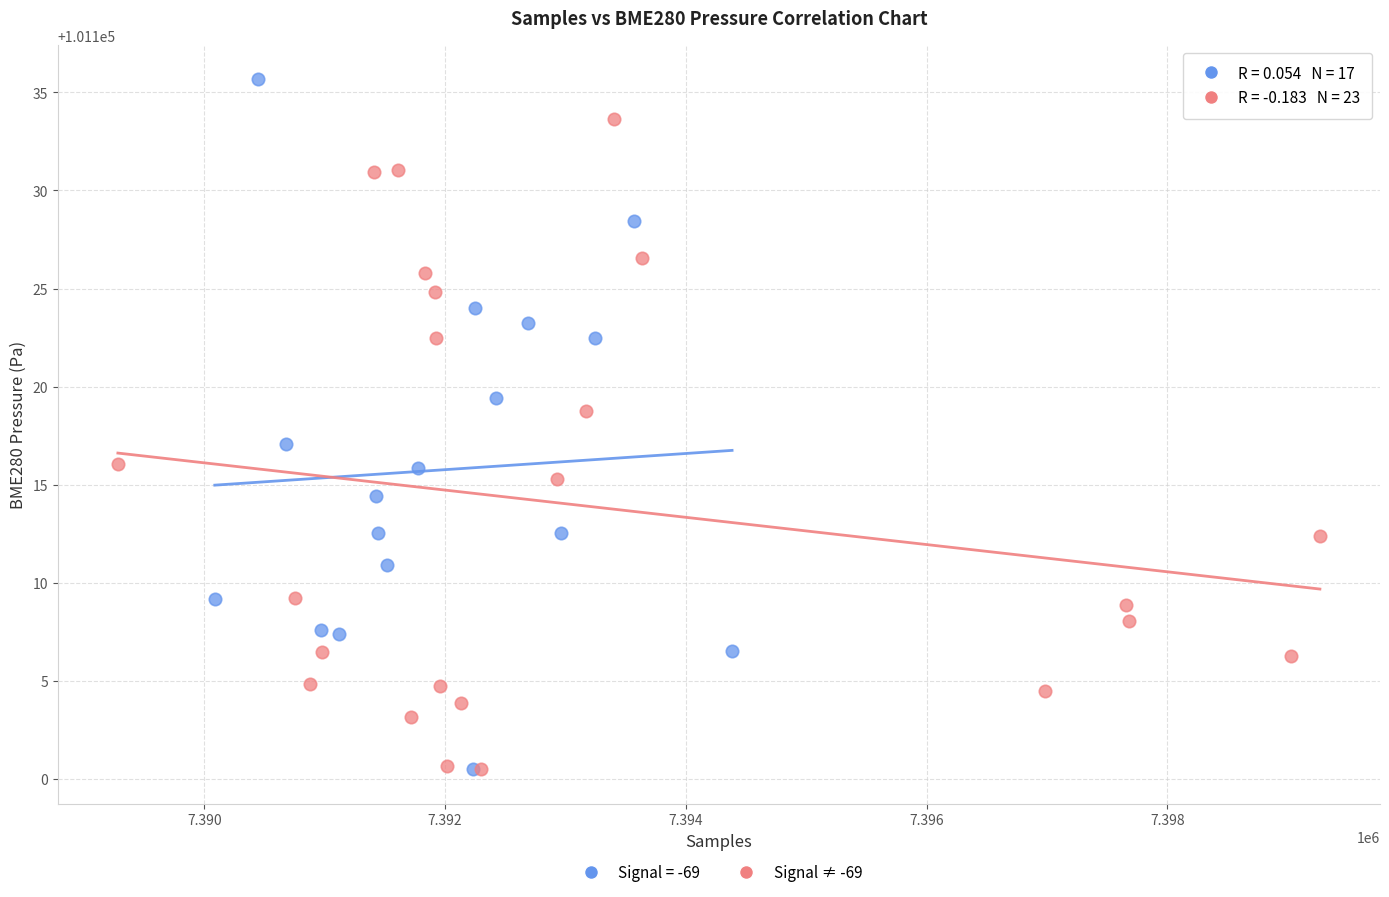

Which series contains the highest Y value?

Signal = -69